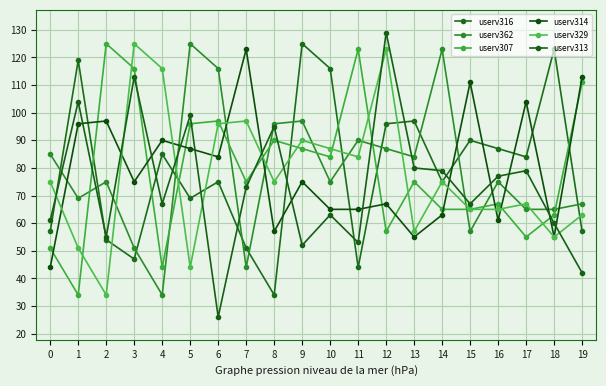

How many lines are shown in the chart?

6